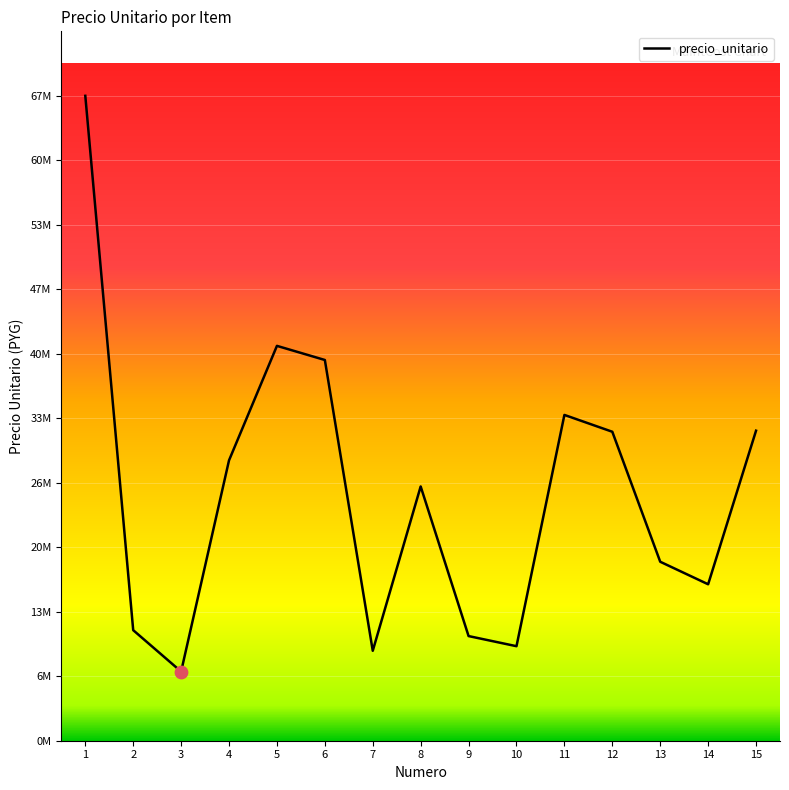

Does the chart have visible grid lines?

Yes